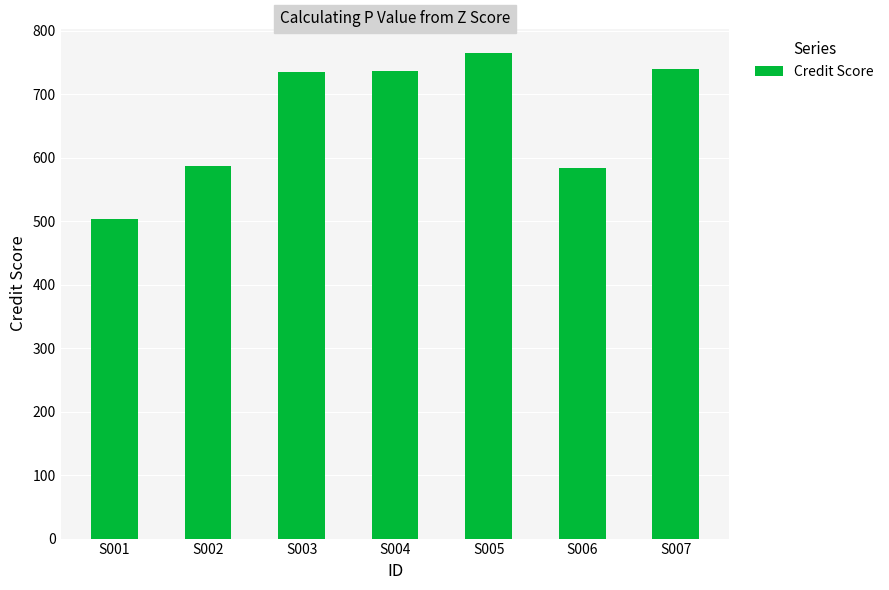

The chart shows a value of 737 at S004. True or false?

True